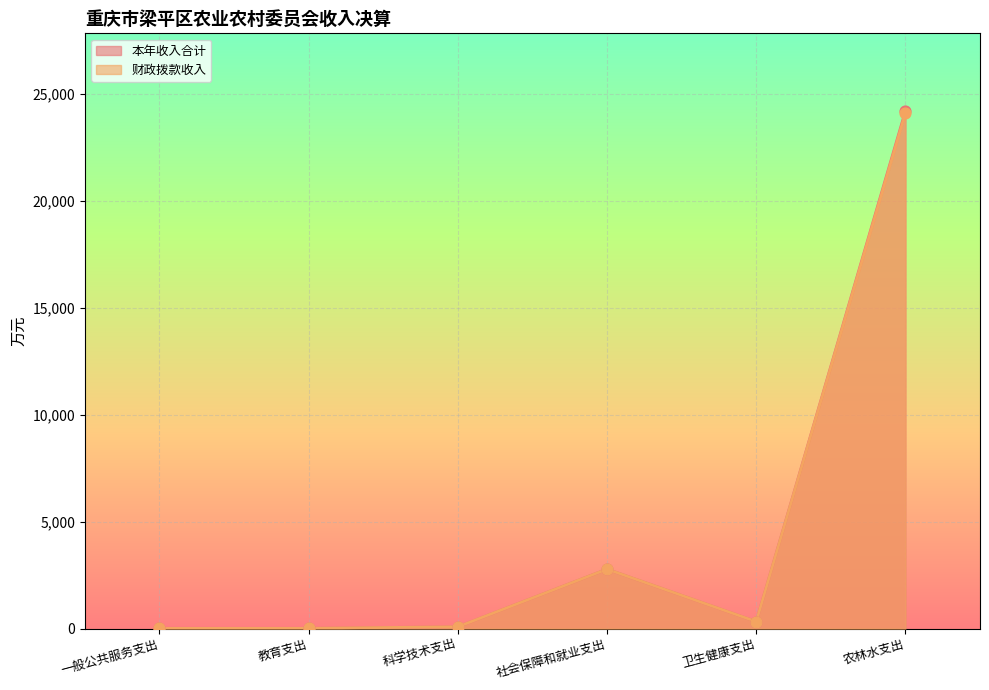

Which series contains the highest Y value?

本年收入合计